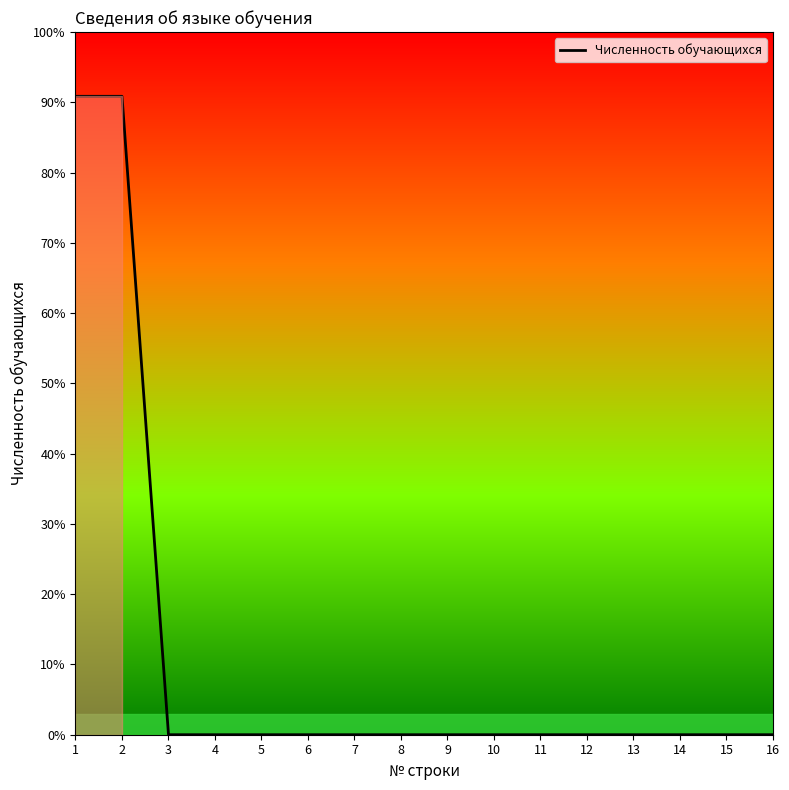

True or false: the data shows 0 at 11.

True